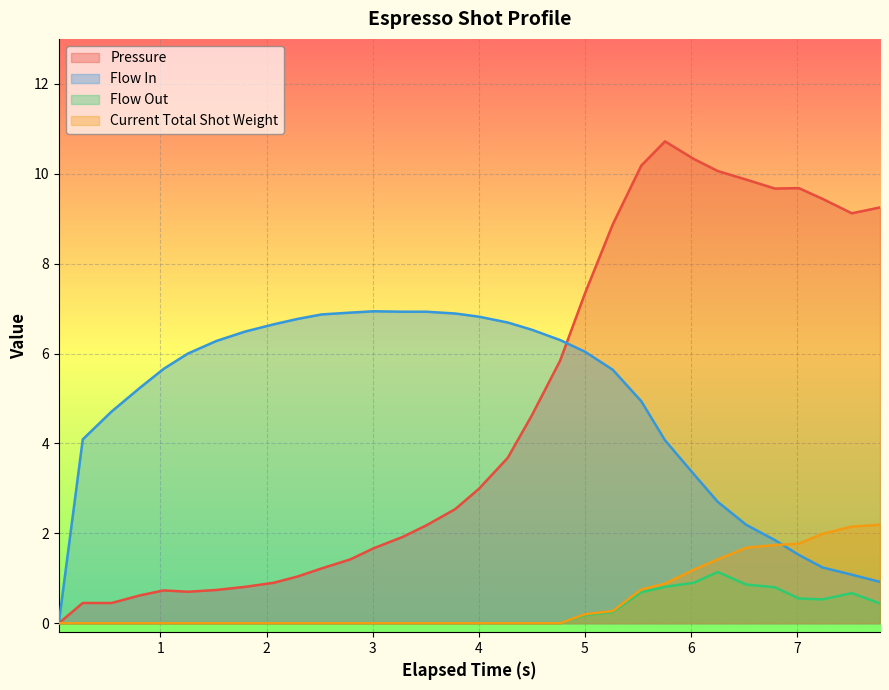

Rank the series by their maximum value, from highest to lowest.

Pressure, Flow In, Current Total Shot Weight, Flow Out